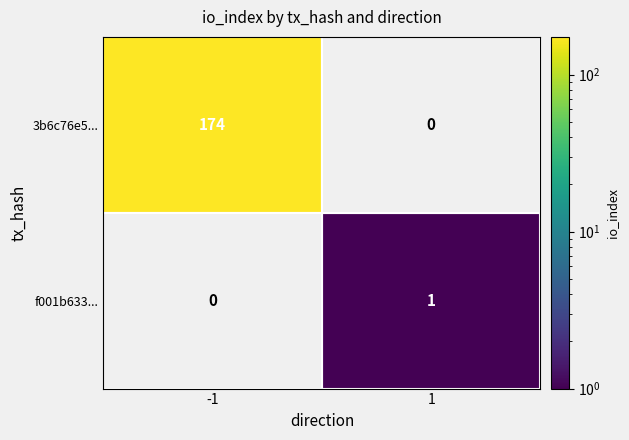

The f001b633... series shows 1 at 1. True or false?

True